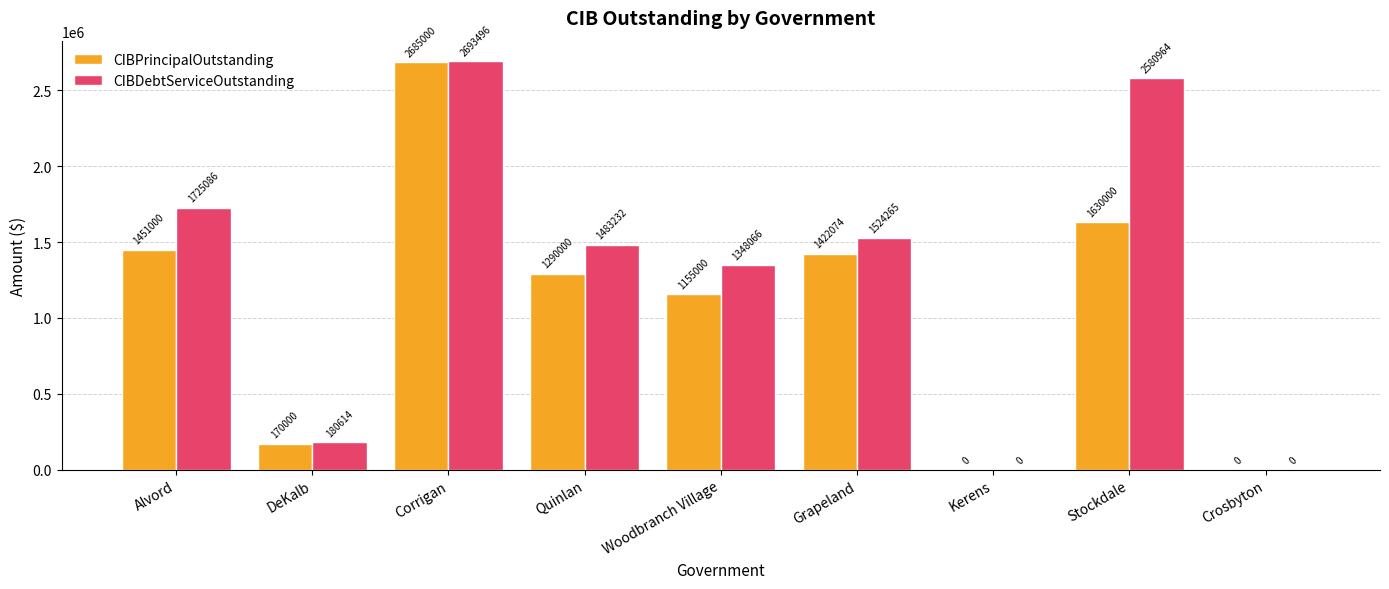

Which category has the highest value in the CIBPrincipalOutstanding series?

Corrigan